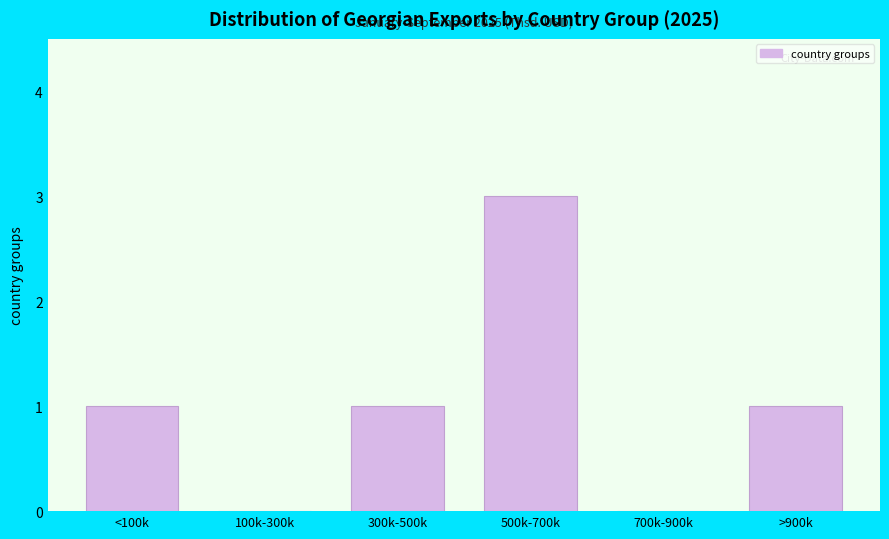

Reading left to right, transcribe all the data shown in this chart.

<100k=1	100k-300k=0	300k-500k=1	500k-700k=3	700k-900k=0	>900k=1